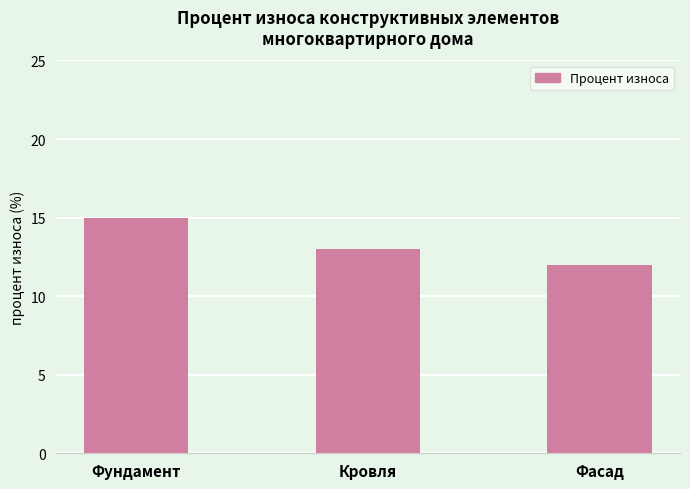

Which has a higher value, Кровля or Фундамент?

Фундамент